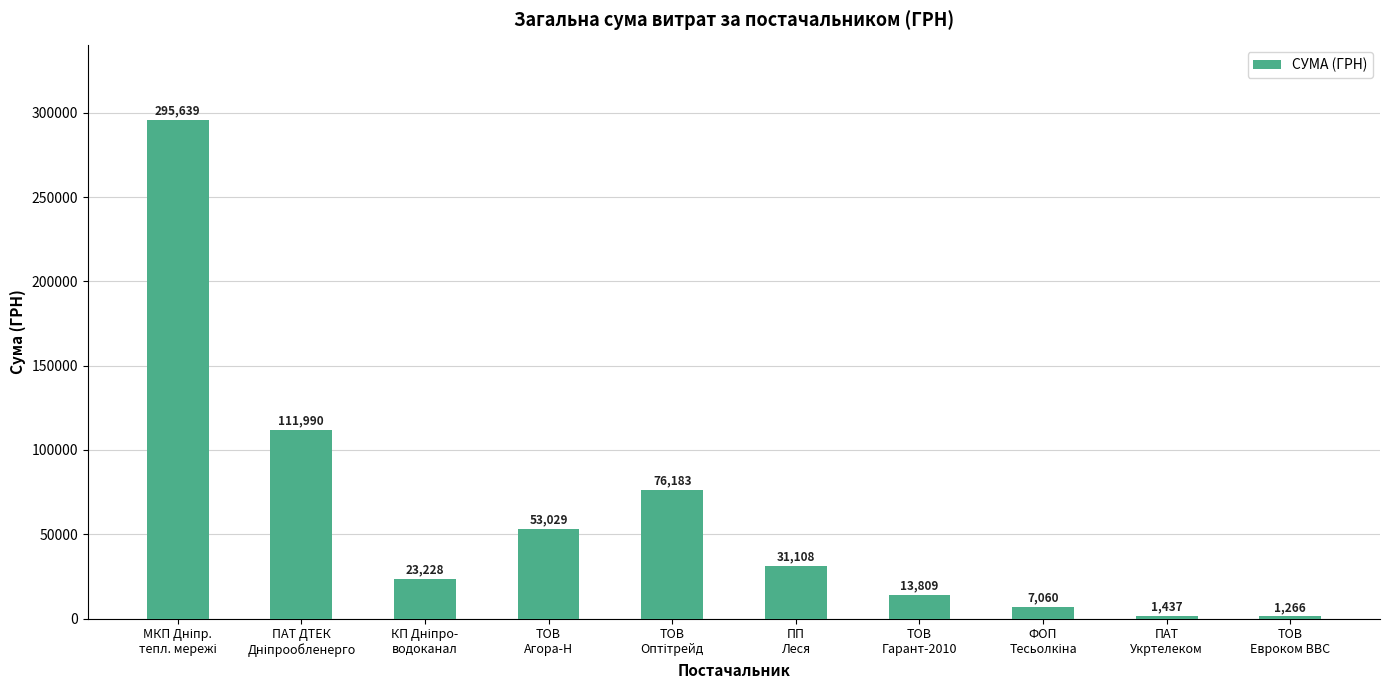

What is the smallest value displayed?

1266.3